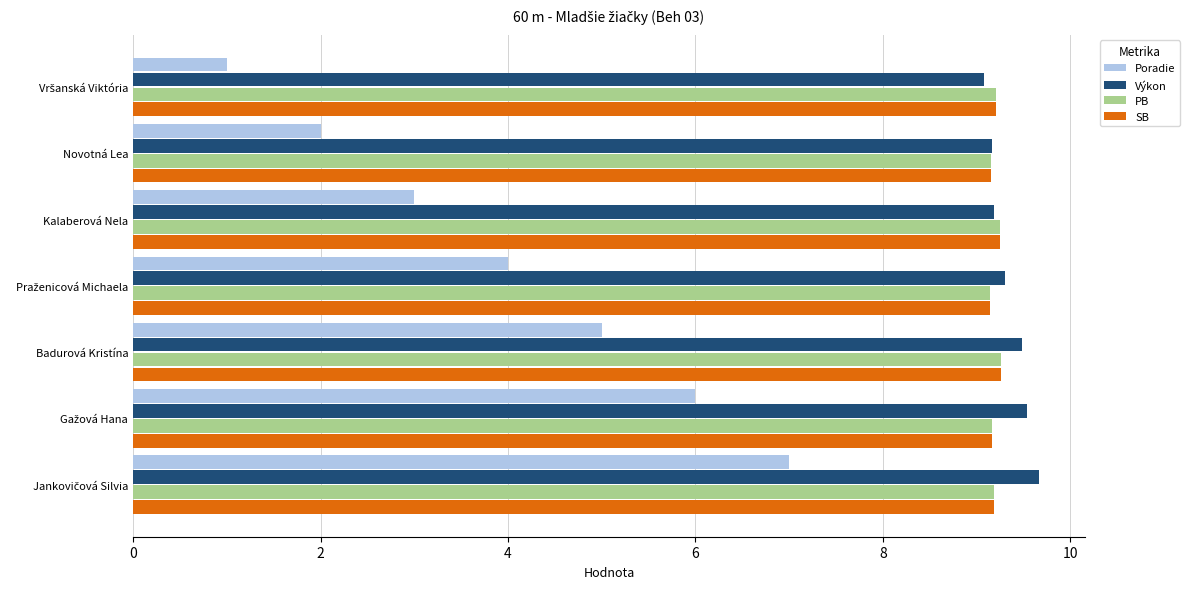

True or false: Výkon has a value of 9.5 at Badurová Kristína.

True